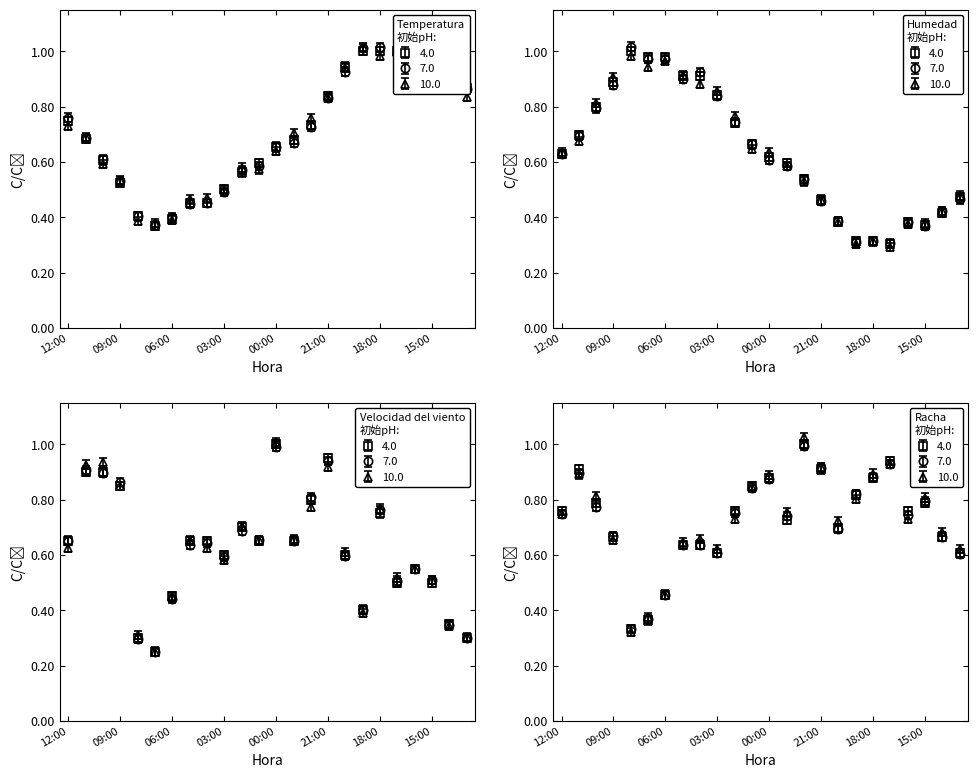

Reading left to right, list all the values displayed in this chart.

Temperatura (ºC): 12:00=0.7	11:00=0.7	10:00=0.6	09:00=0.5	08:00=0.4	07:00=0.4	06:00=0.4	05:00=0.5	04:00=0.5	03:00=0.5	02:00=0.6	01:00=0.6	00:00=0.7	23:00=0.7	22:00=0.7	21:00=0.8	20:00=0.9	19:00=1.0	18:00=1.0	17:00=1.0	16:00=1.0	15:00=1.0	14:00=0.9	13:00=0.9
Humedad (%): 12:00=0.6	11:00=0.7	10:00=0.8	09:00=0.9	08:00=1.0	07:00=1.0	06:00=1.0	05:00=0.9	04:00=0.9	03:00=0.8	02:00=0.7	01:00=0.7	00:00=0.6	23:00=0.6	22:00=0.5	21:00=0.5	20:00=0.4	19:00=0.3	18:00=0.3	17:00=0.3	16:00=0.4	15:00=0.4	14:00=0.4	13:00=0.5
Velocidad del viento (km/h): 12:00=0.7	11:00=0.9	10:00=0.9	09:00=0.8	08:00=0.3	07:00=0.2	06:00=0.5	05:00=0.7	04:00=0.7	03:00=0.6	02:00=0.7	01:00=0.7	00:00=1.0	23:00=0.7	22:00=0.8	21:00=0.9	20:00=0.6	19:00=0.4	18:00=0.8	17:00=0.5	16:00=0.6	15:00=0.5	14:00=0.3	13:00=0.3
Racha (km/h): 12:00=0.7	11:00=0.9	10:00=0.8	09:00=0.7	08:00=0.3	07:00=0.3	06:00=0.4	05:00=0.6	04:00=0.6	03:00=0.6	02:00=0.7	01:00=0.8	00:00=0.9	23:00=0.7	22:00=1.0	21:00=0.9	20:00=0.7	19:00=0.8	18:00=0.9	17:00=0.9	16:00=0.7	15:00=0.8	14:00=0.7	13:00=0.6